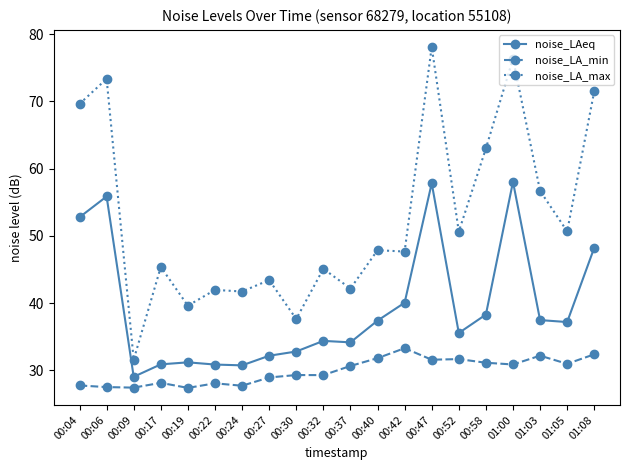

What is the value of the noise_LA_min point at the 9th from the left?

29.3